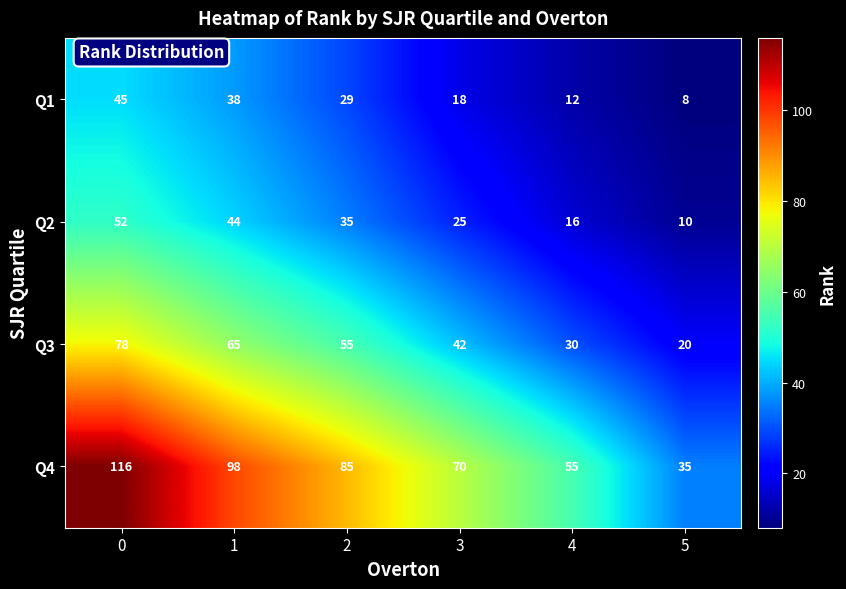

Which category has the lowest value in the Q4 series?

5